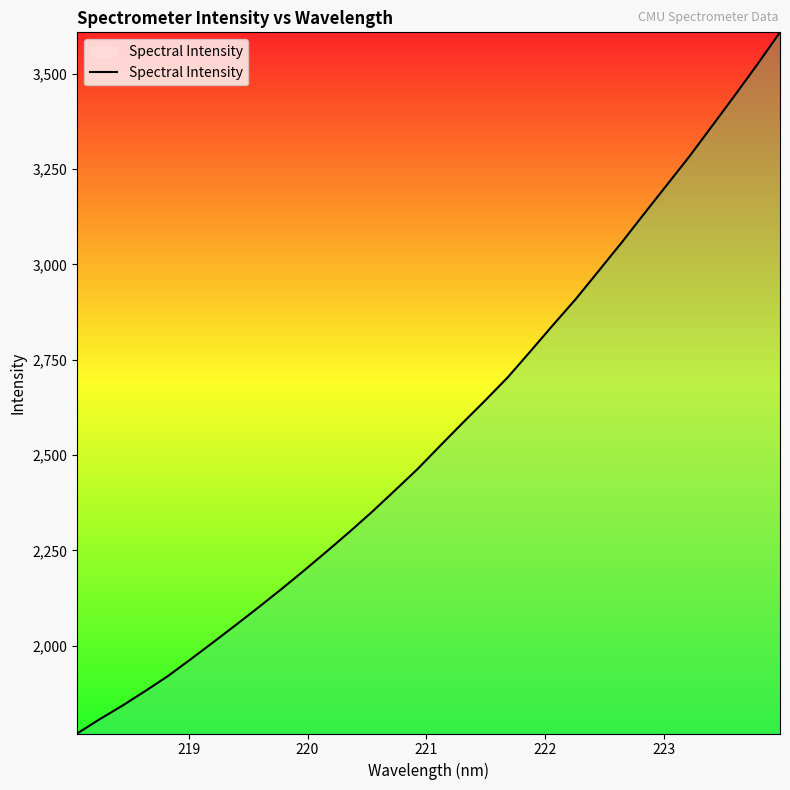

What is the greatest value displayed?

3608.3